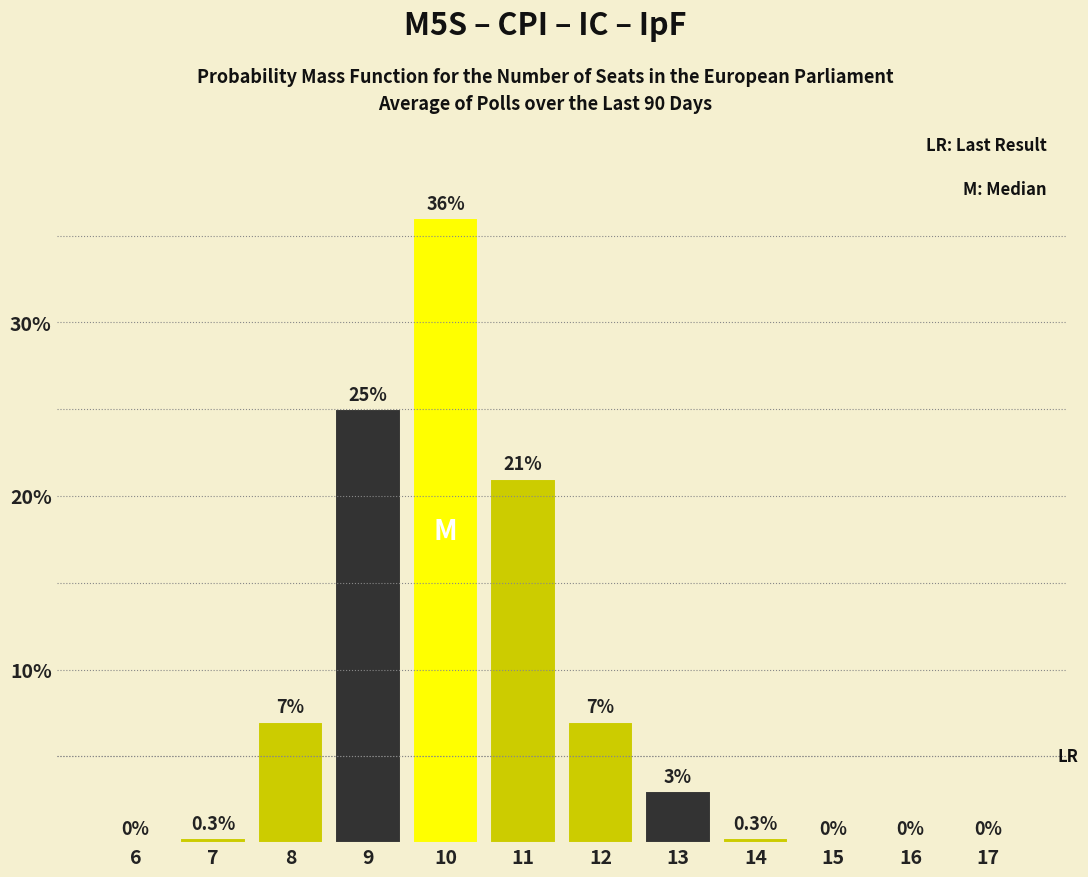

Reading left to right, what are all the values shown in this chart?

6=0.0	7=0.3	8=7.0	9=25.0	10=36.0	11=21.0	12=7.0	13=3.0	14=0.3	15=0.0	16=0.0	17=0.0